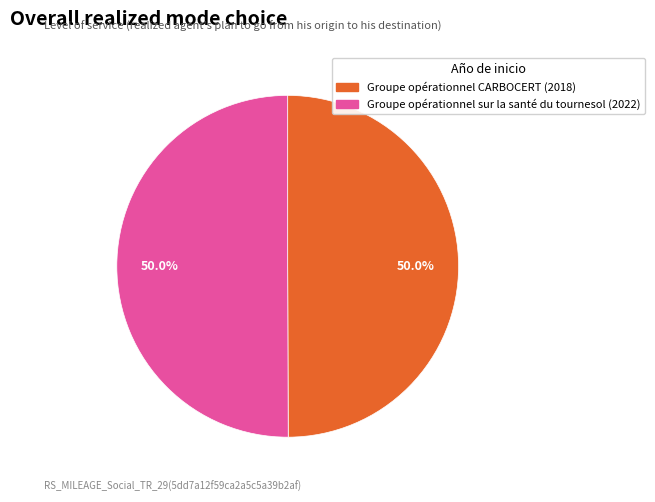

To the nearest percent, what is the average slice percentage?

50%